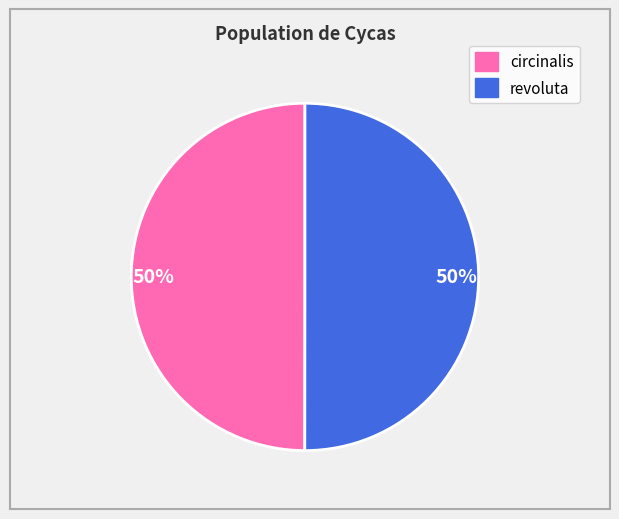

To the nearest percent, what is the average slice percentage?

50%